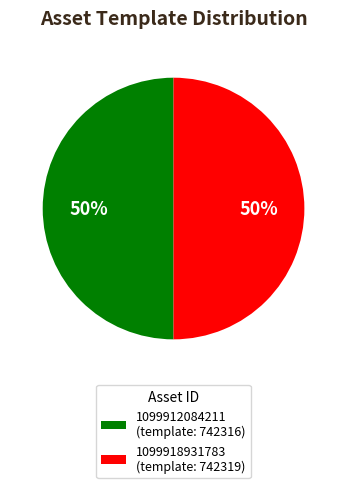

To the nearest percent, what portion does 1099912084211 (template: 742316) represent?

50%